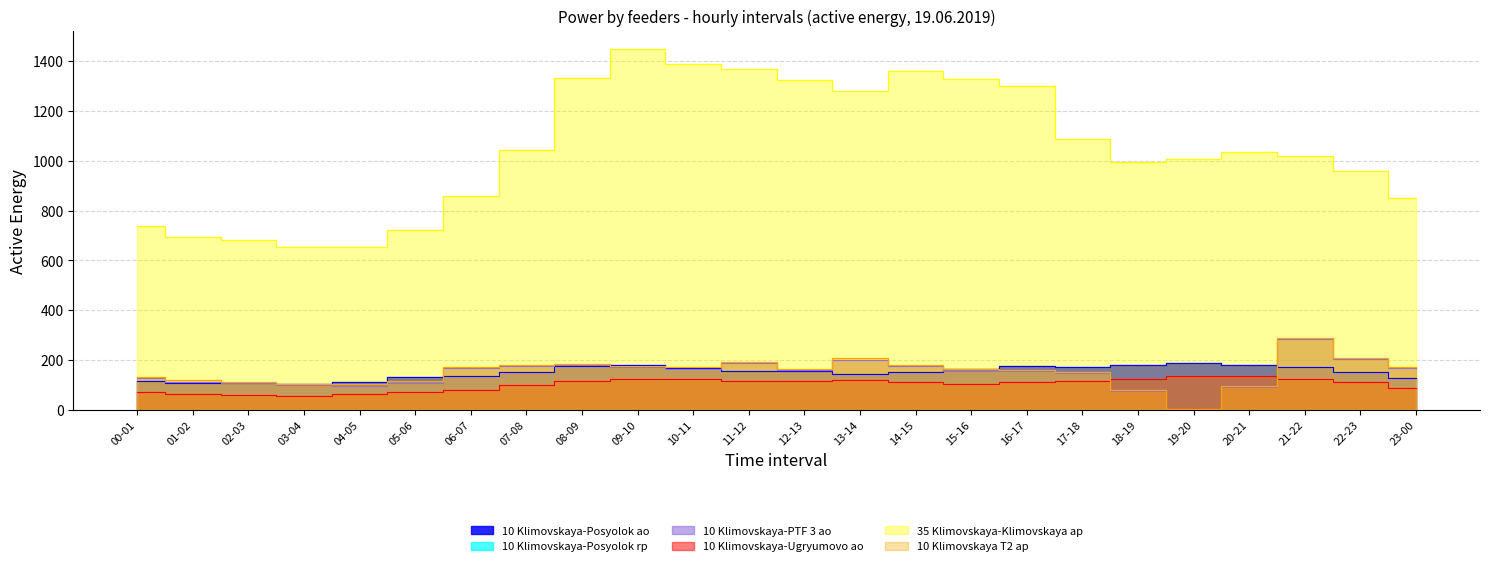

Where is the first local minimum for 10 Klimovskaya-PTF 3 ao?

04-05